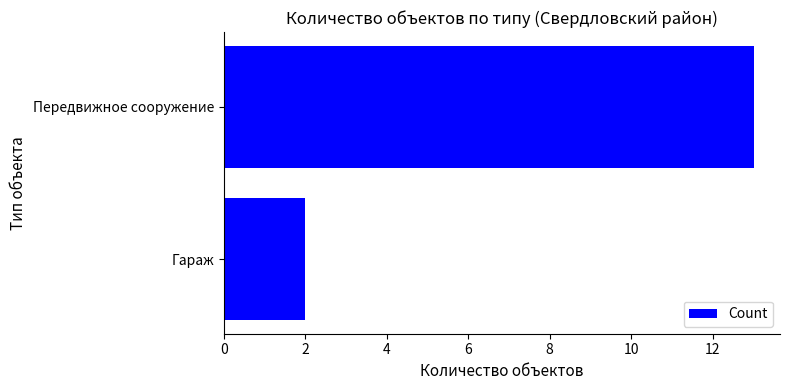

Between Гараж and Передвижное сооружение, which is larger?

Передвижное сооружение